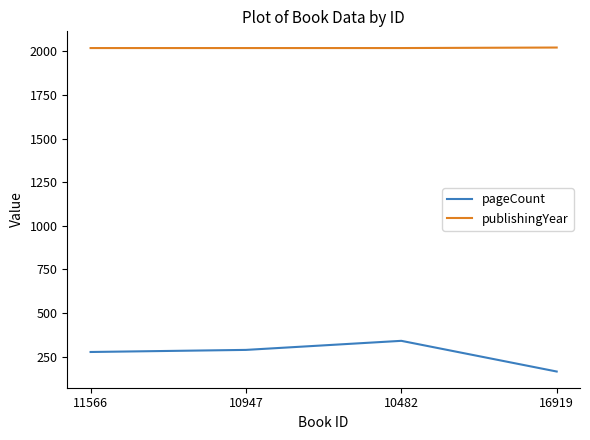

True or false: publishingYear and pageCount cross at least once.

False